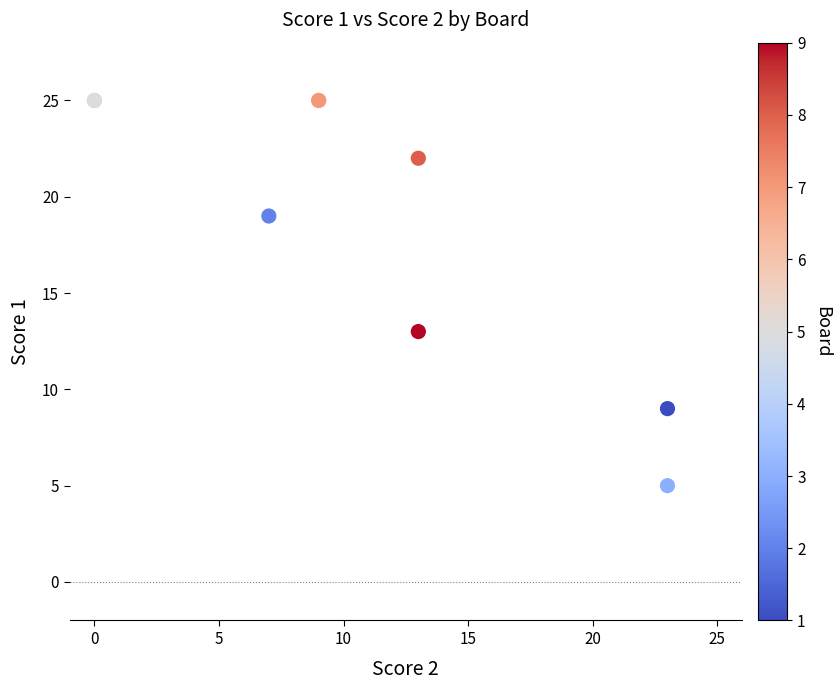

What Y value in the scatter plot is closest to 15?

13